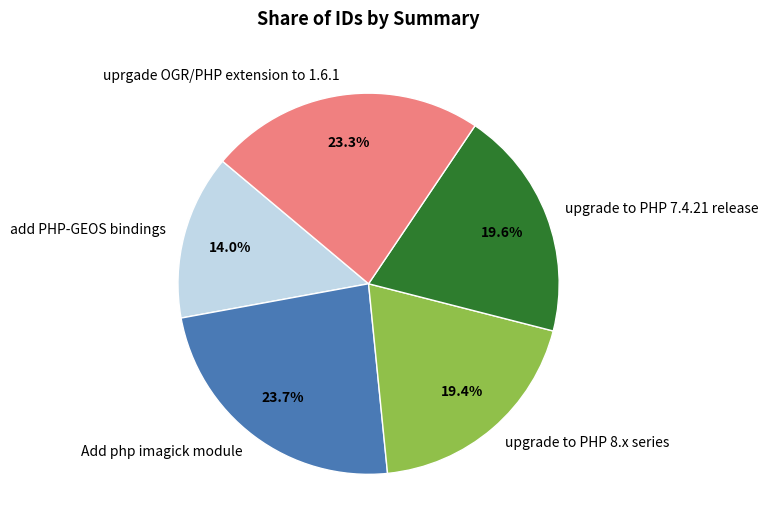

To the nearest percent, what is the average slice percentage?

20%